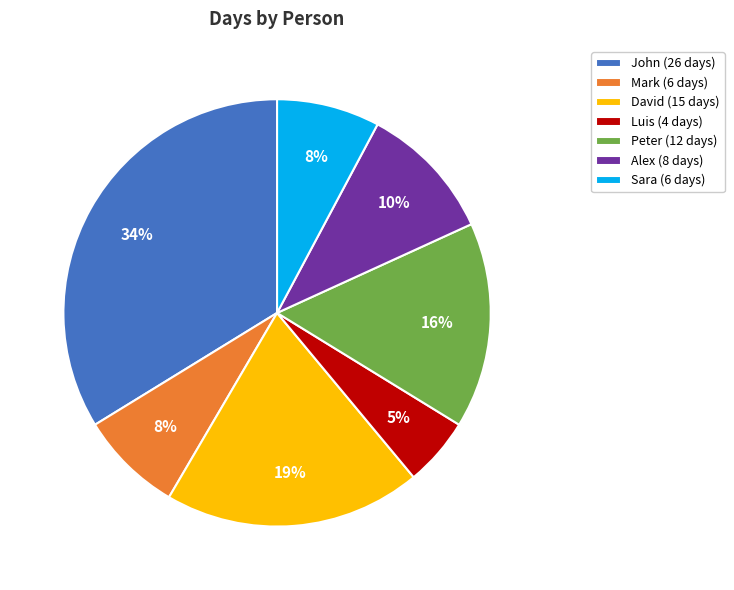

How many slices are in this pie chart?

7